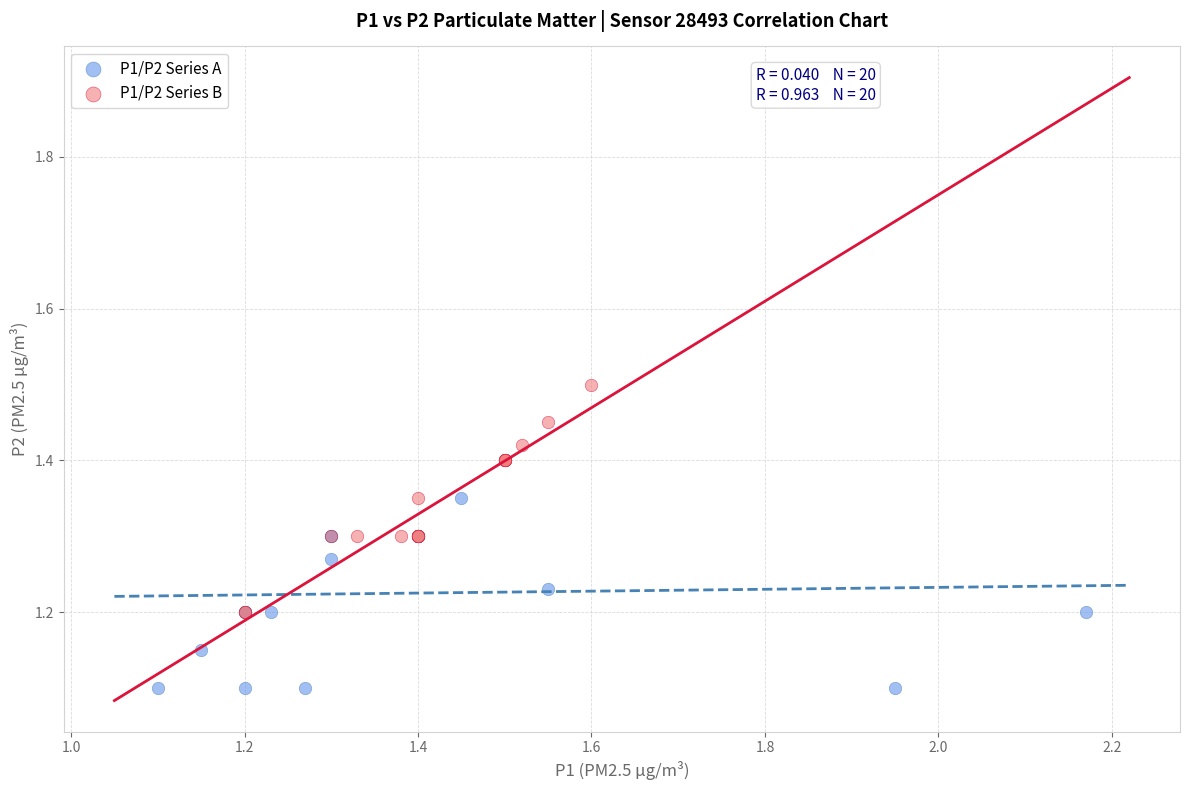

Which series has the largest Y range (max minus min)?

P1/P2 Series B